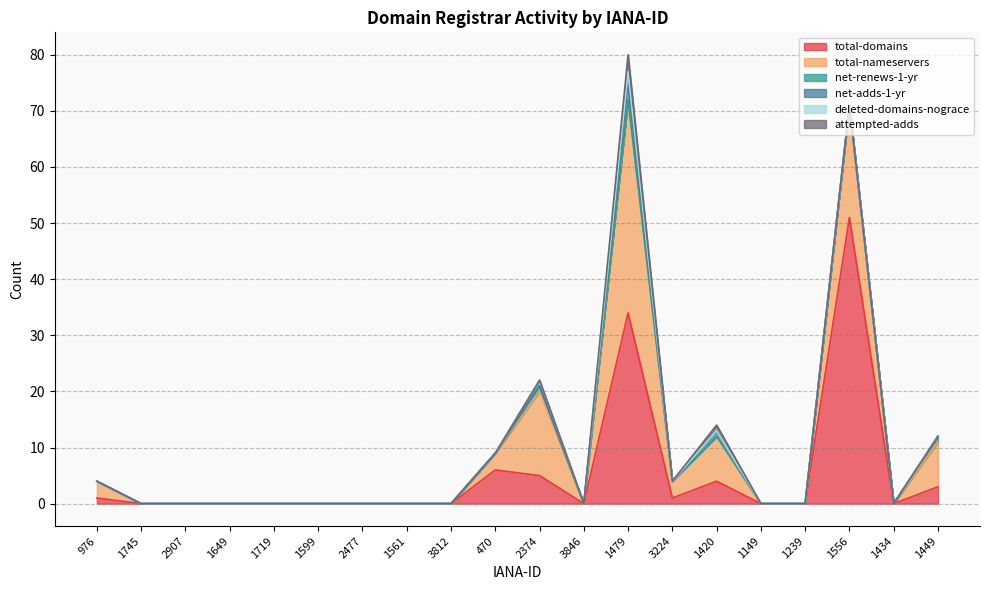

How many interior local valleys does the deleted-domains-nograce series have?

1